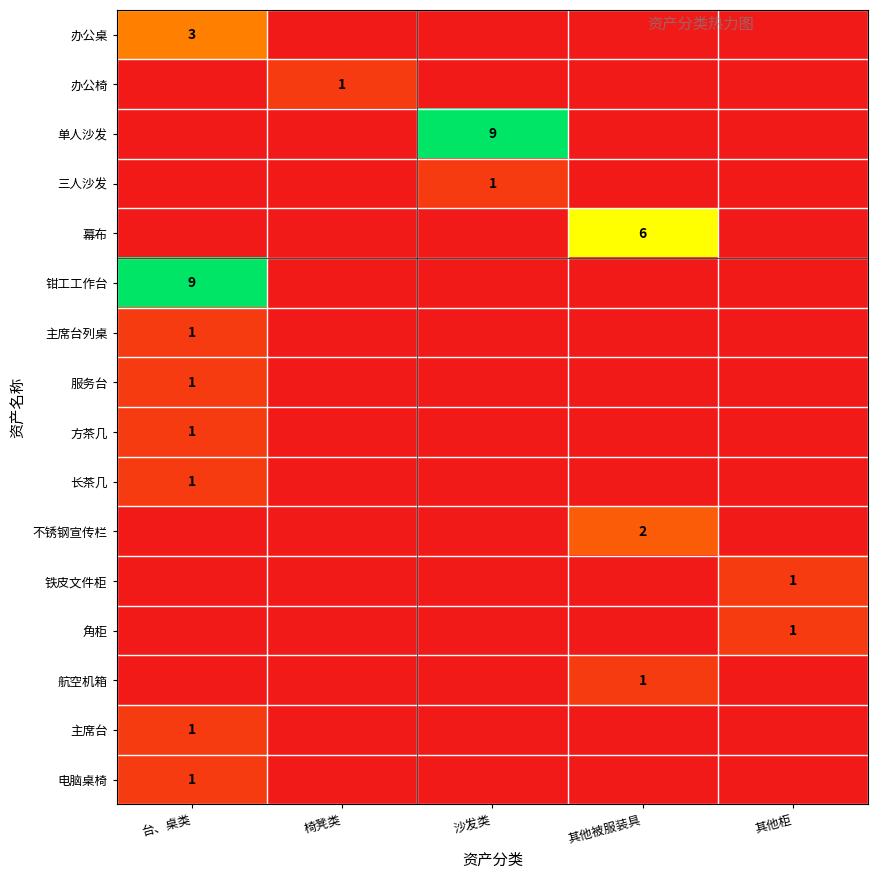

The value of 办公椅 at 其他被服装具 is 0. True or false?

True